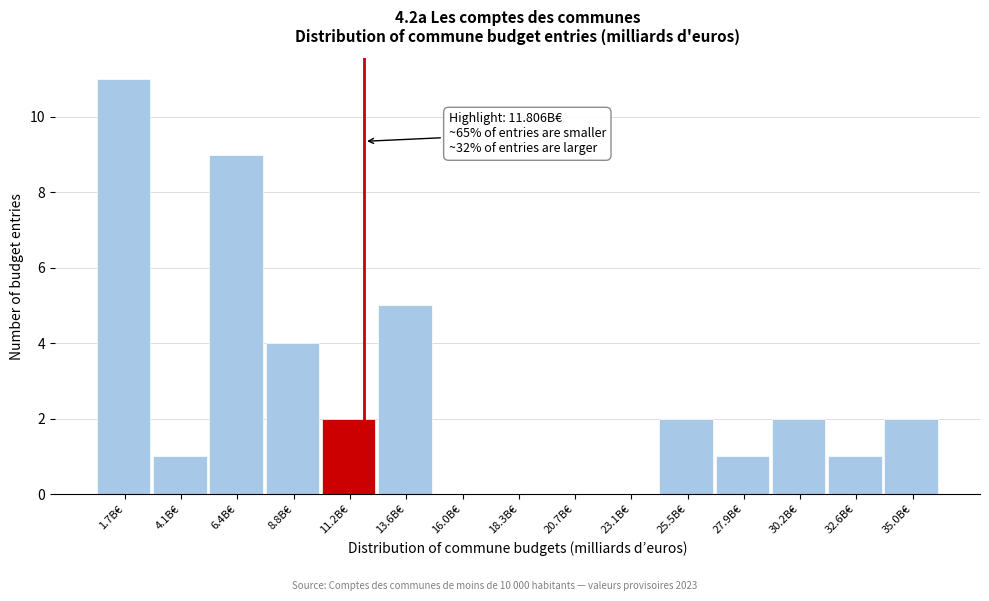

Over which range of the x-axis is the bar tallest?

0.5 to 3.0